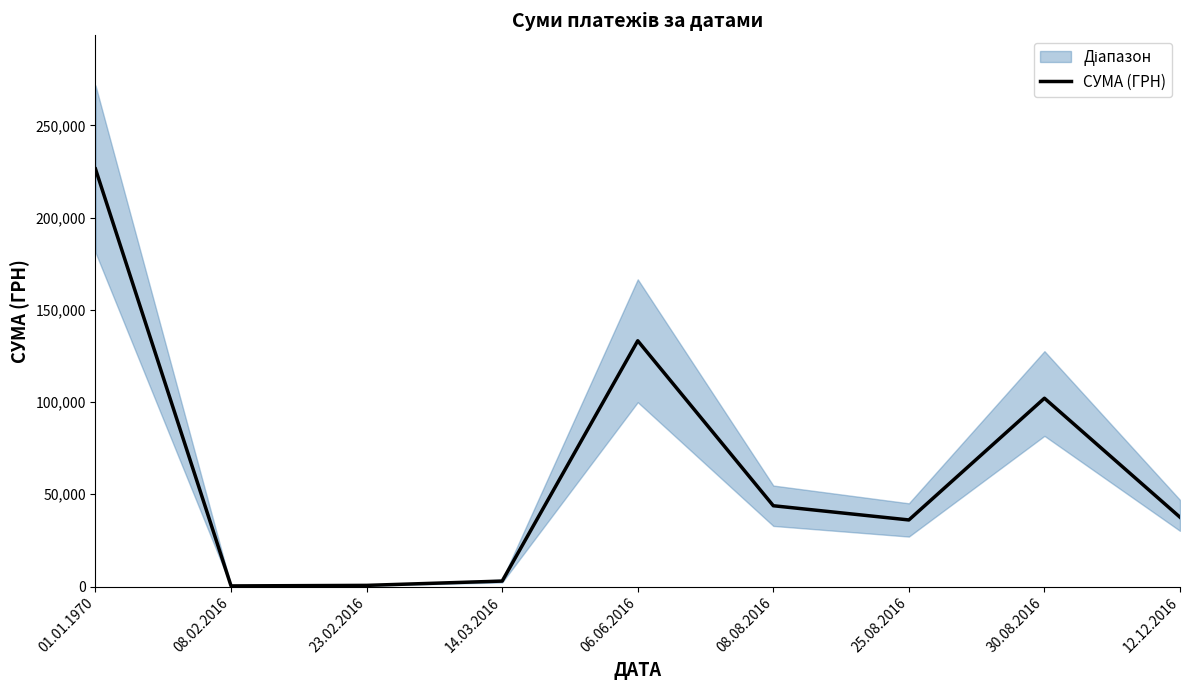

What is the greatest value displayed?

226366.5